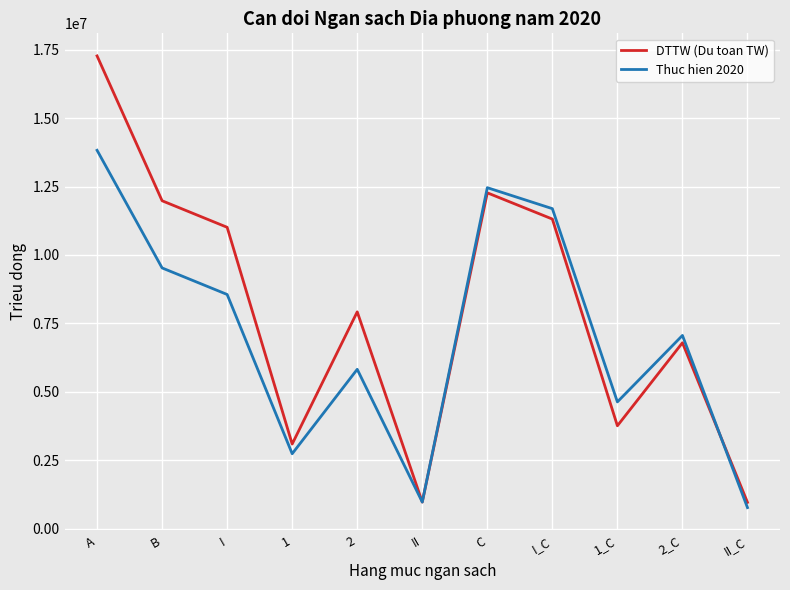

What is the average value of the Thuc hien 2020 series?

7094054.4